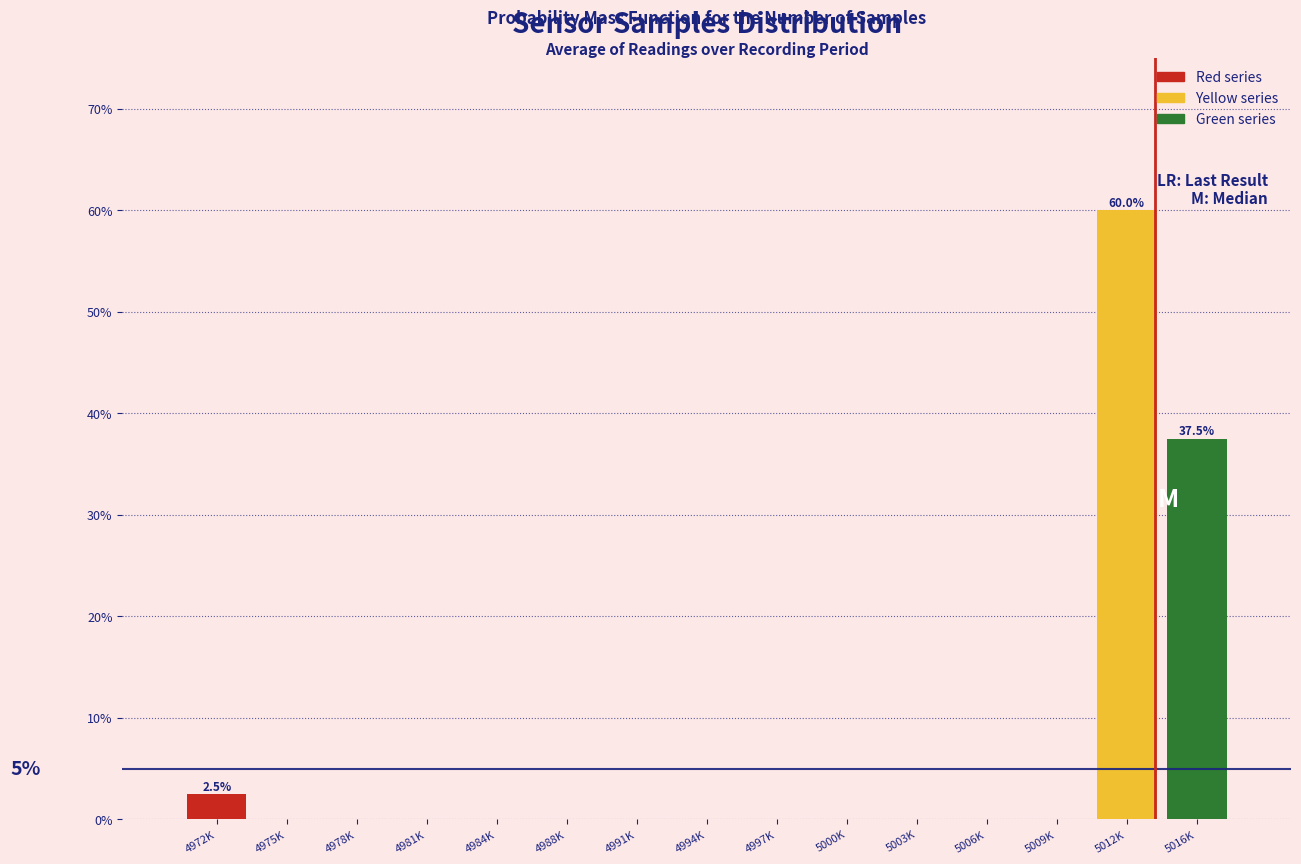

True or false: the data shows 2.5 at 4972K.

True